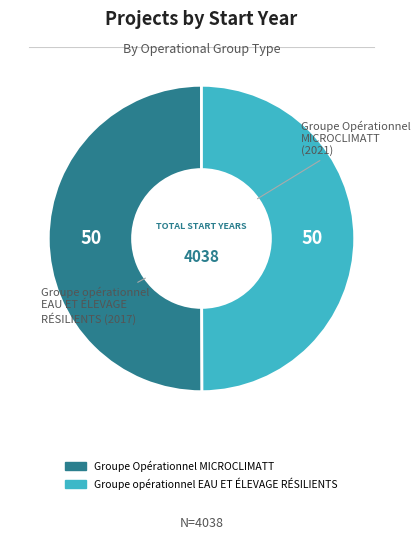

Is the sum of Groupe opérationnel EAU ET ÉLEVAGE RÉSILIENTS and Groupe Opérationnel MICROCLIMATT greater than half?

Yes